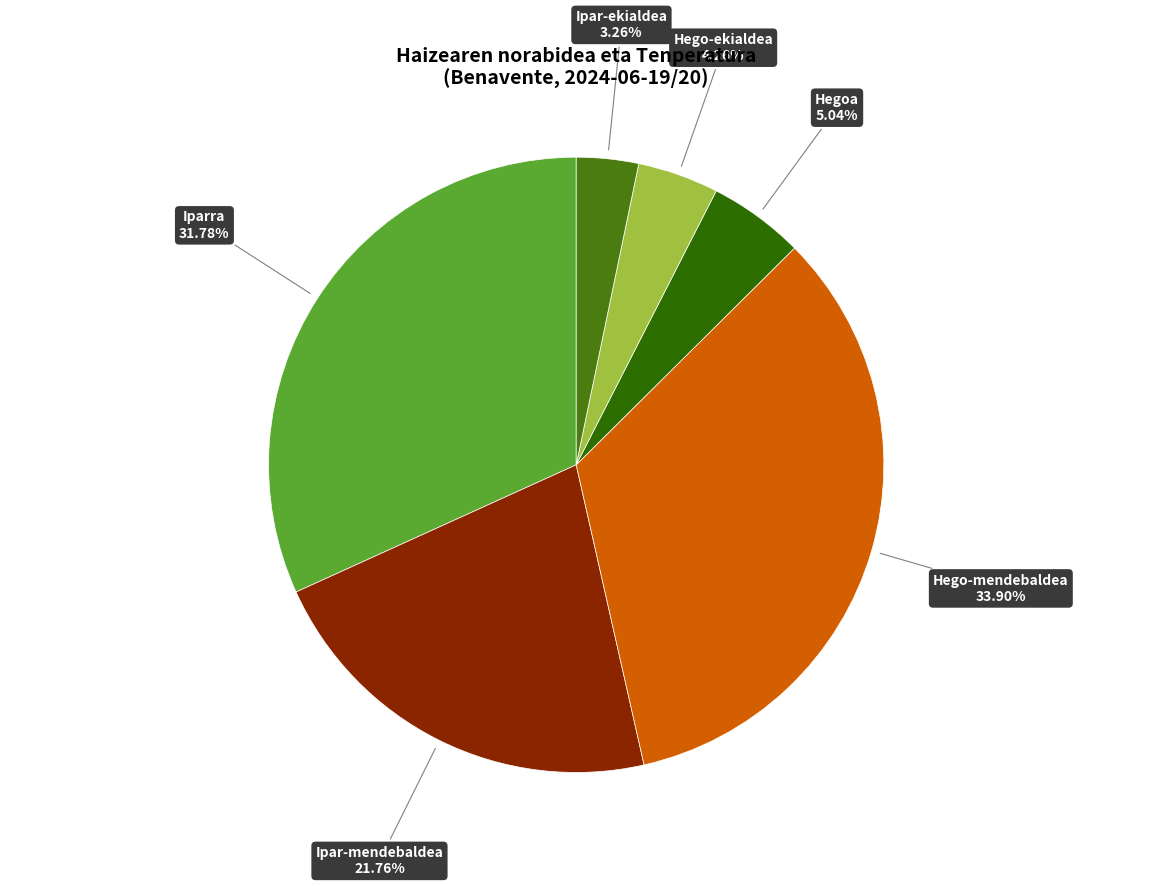

What percentage is the Ipar-mendebaldea slice, to the nearest percent?

22%